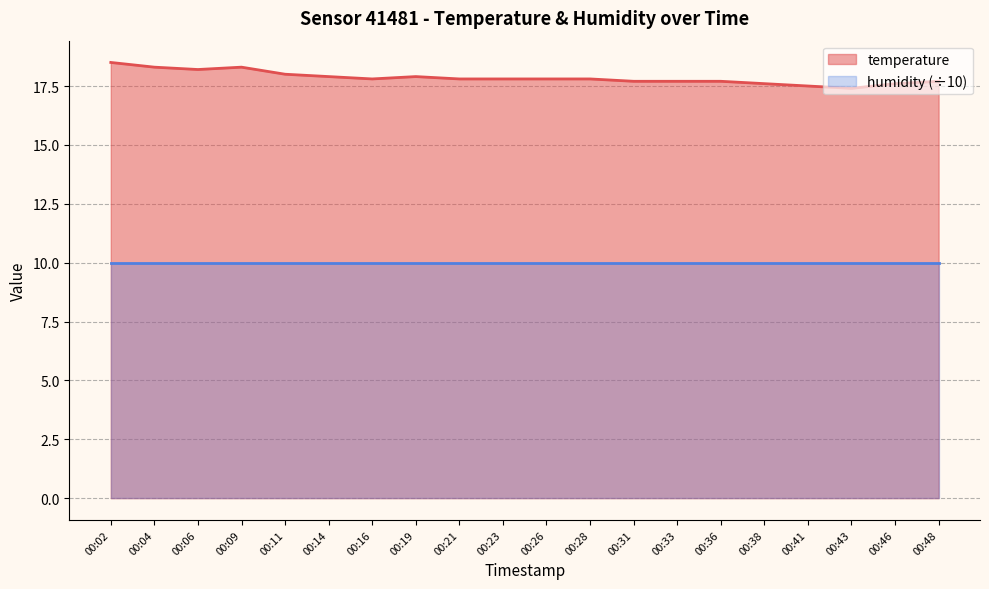

Does the chart have visible grid lines?

Yes